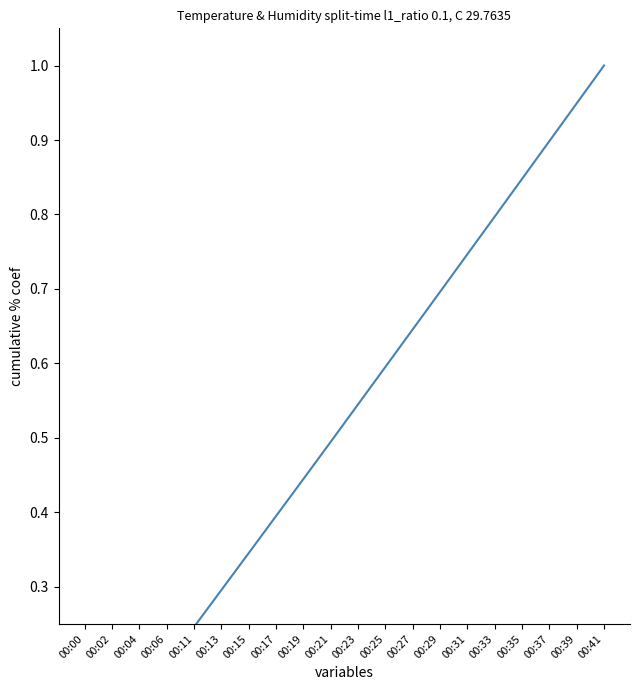

The value at 00:33 is 0.8. True or false?

True